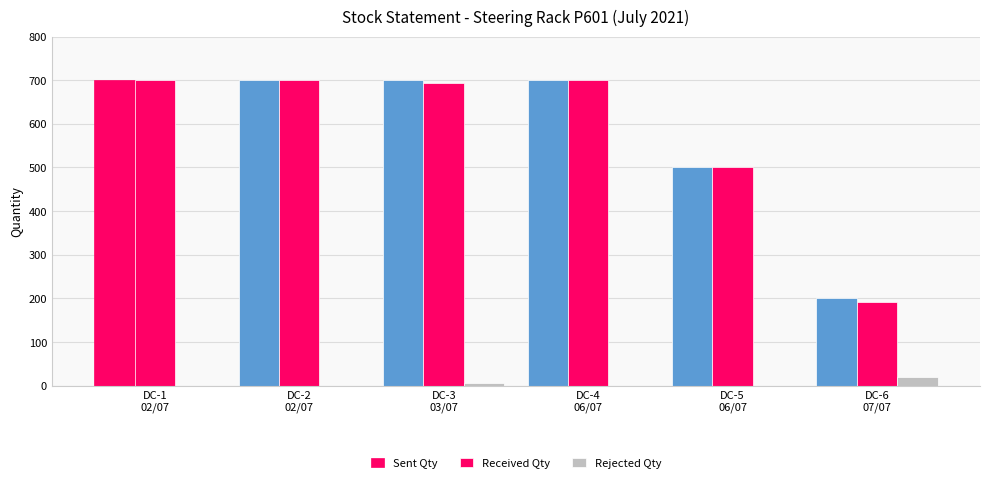

What is the label of the 4th bar from the left?

DC-4
06/07